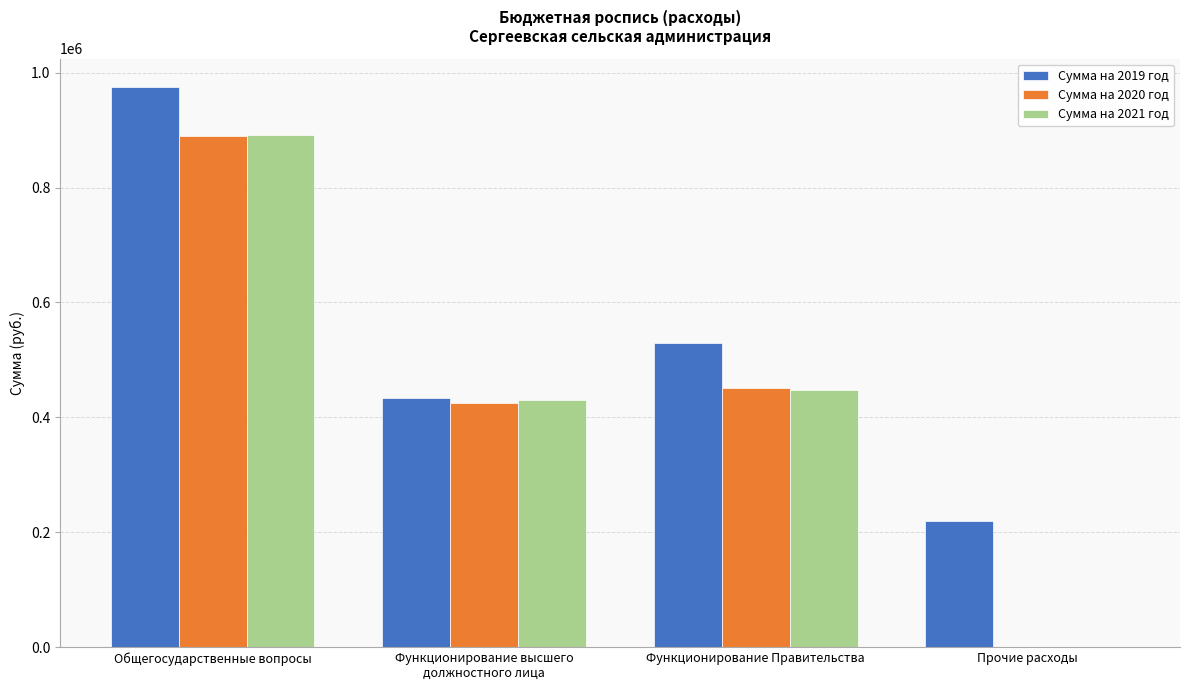

What is the maximum value shown in the chart?

975846